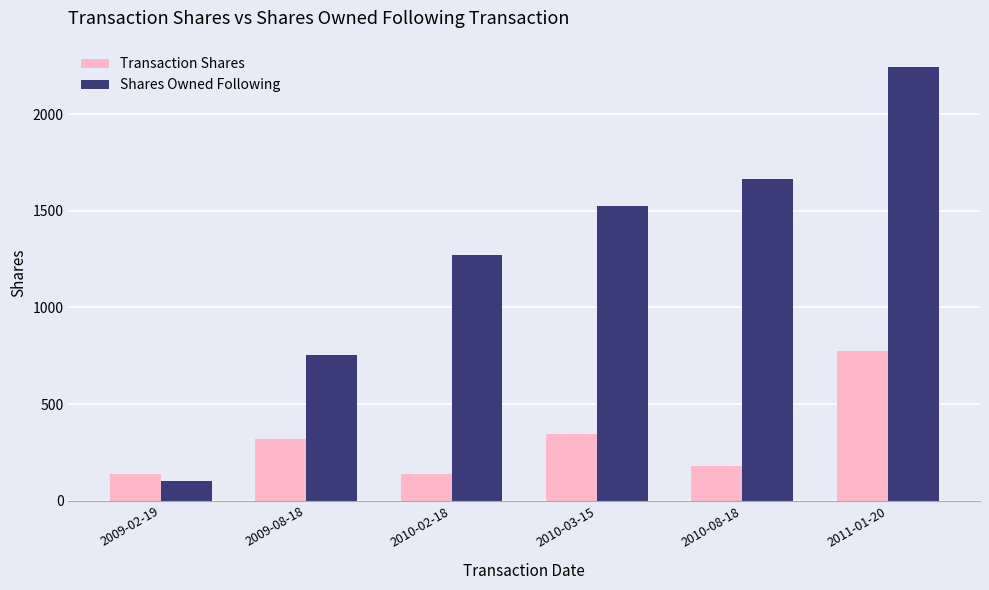

Reading left to right, transcribe all the data shown in this chart.

Transaction Shares: 2009-02-19=136	2009-08-18=318	2010-02-18=136	2010-03-15=344	2010-08-18=181	2011-01-20=777
Shares Owned Following: 2009-02-19=102	2009-08-18=753	2010-02-18=1269	2010-03-15=1527	2010-08-18=1663	2011-01-20=2247